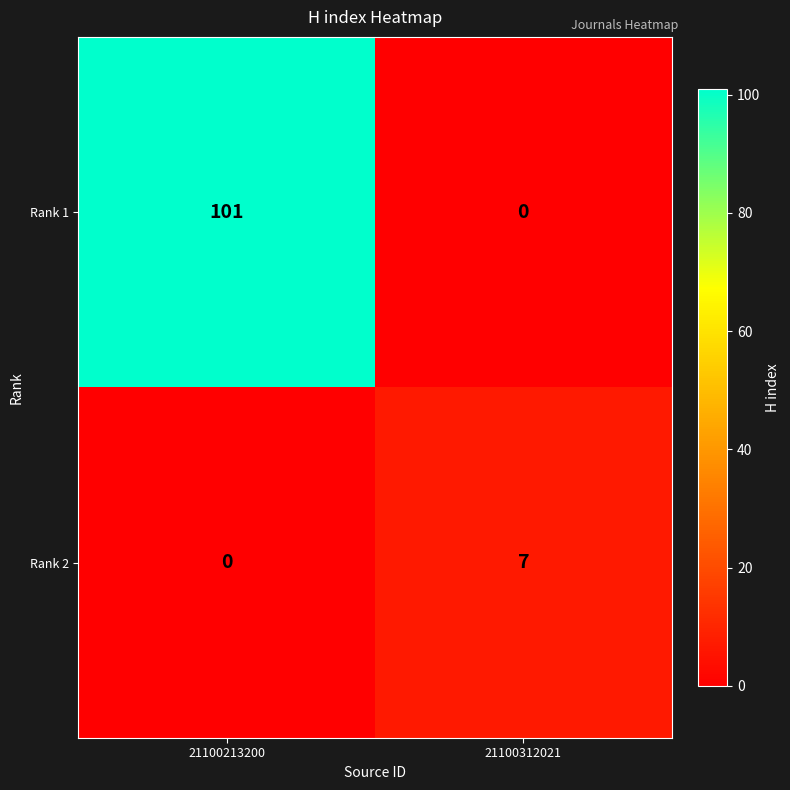

What is the difference between the Rank 1 values at 21100312021 and 21100213200?

101